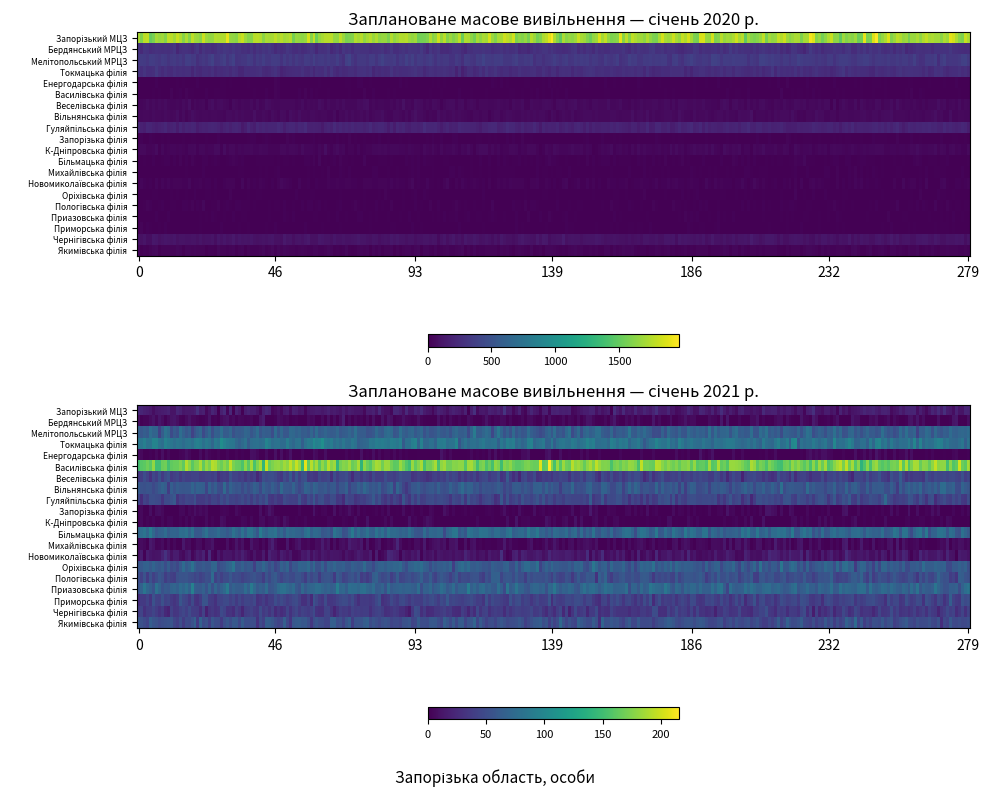

Rank the series at 1 from highest to lowest value.

Василівська філія, Токмацька філія, Більмацька філія, Приазовська філія, Мелітопольський МРЦЗ, Оріхівська філія, Вільнянська філія, Пологівська філія, Якимівська філія, Гуляйпільська філія, Веселівська філія, Приморська філія, Чернігівська філія, Запорізький МЦЗ, Новомиколаївська філія, Михайлівська філія, Бердянський МРЦЗ, Запорізька філія, Енергодарська філія, К-Дніпровська філія